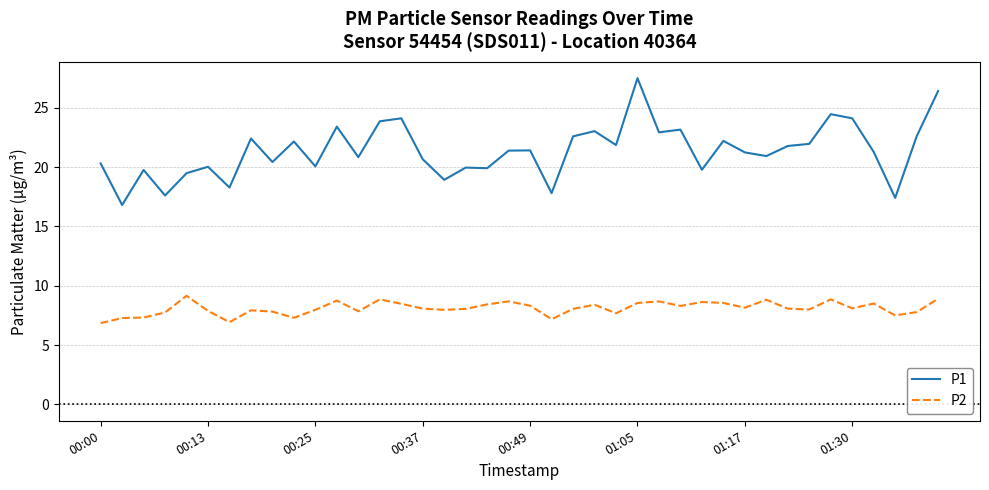

How many distinct data groups are displayed?

2